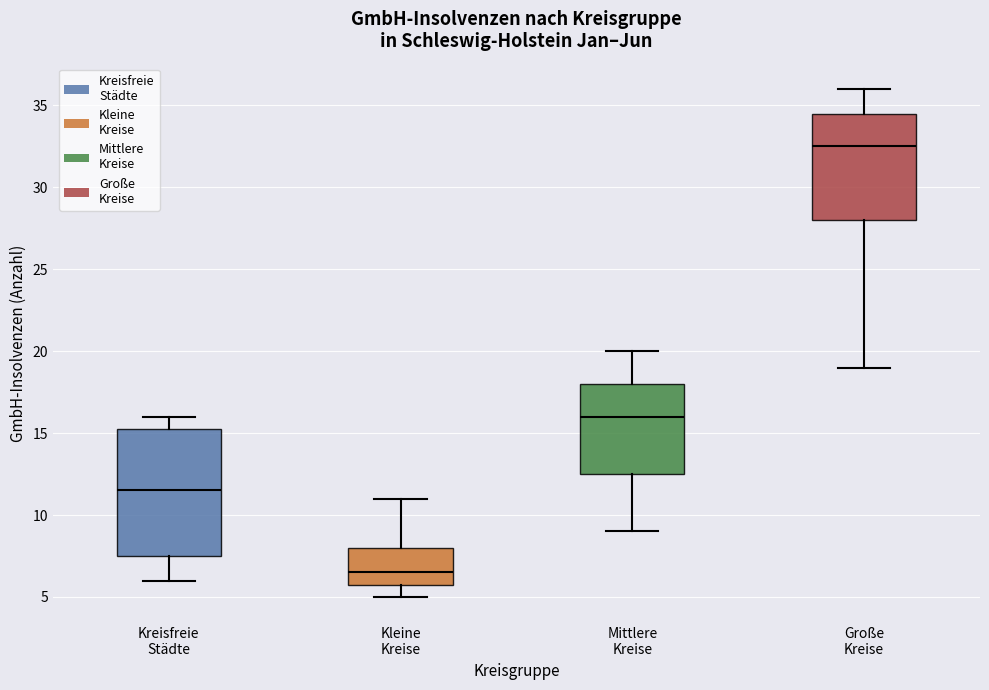

Reading left to right, read every box against the y-axis: the position of its median line, the range the box covers, and the ends of its whiskers. The values are not printed on the chart, so give them approximately, as read against the axis.

Kreisfreie Städte: median 11.5, box 7.5 to 15.5, whiskers 6.0 to 16.0
Kleine Kreise: median 6.5, box 6.0 to 8.0, whiskers 5.0 to 11.0
Mittlere Kreise: median 16.0, box 12.5 to 18.0, whiskers 9.0 to 20.0
Große Kreise: median 32.5, box 28.0 to 34.5, whiskers 19.0 to 36.0